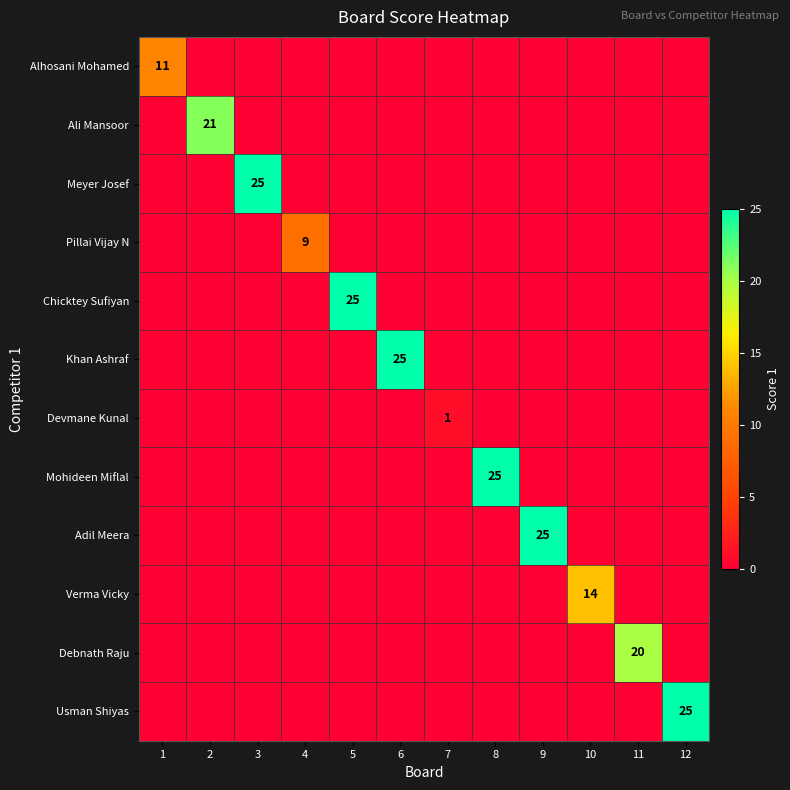

What is the total value across all series at 6?

25